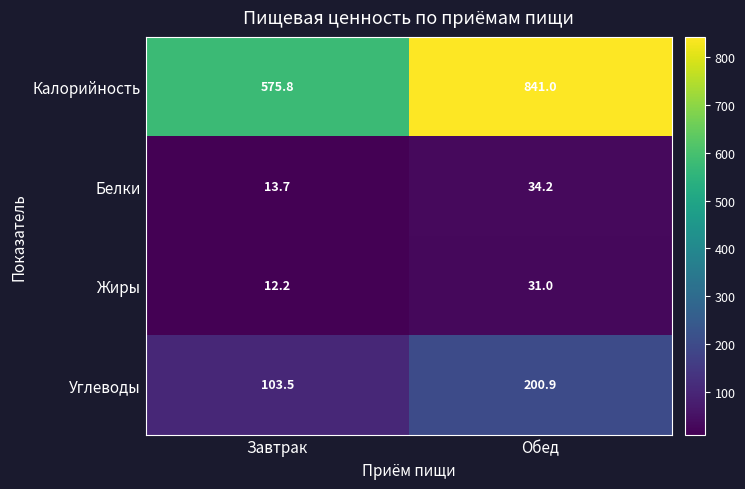

At which label is Белки closest to 23?

Завтрак